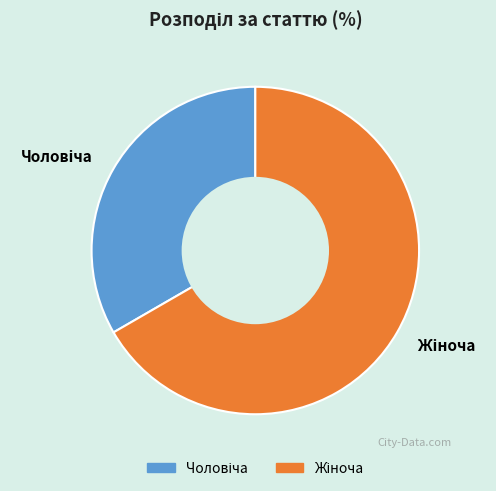

Is there any slice that represents more than half of the pie?

Yes